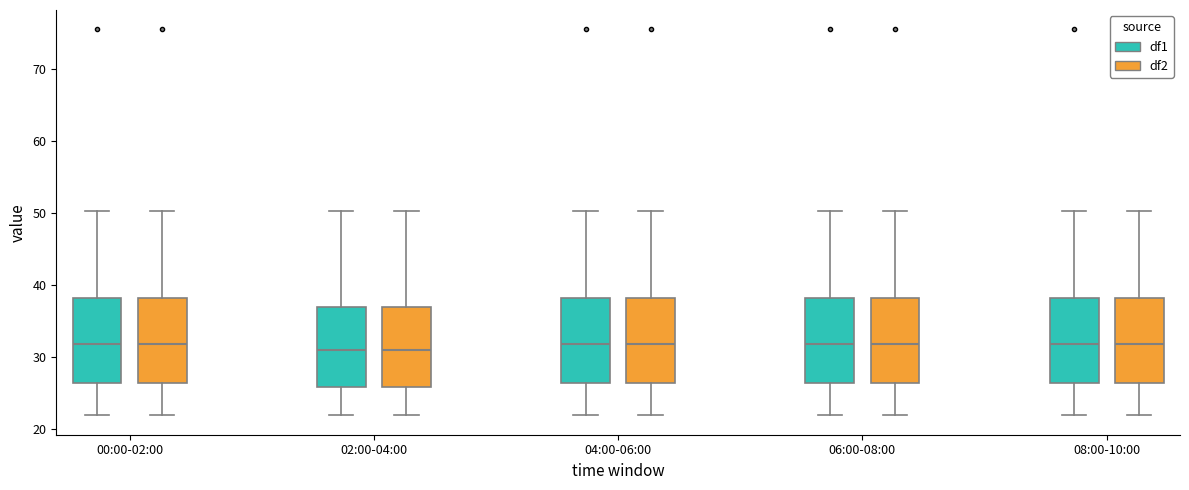

Reading left to right, read every box against the y-axis: the position of its median line, the range the box covers, and the ends of its whiskers. The values are not printed on the chart, so give them approximately, as read against the axis.

00:00-02:00 (df1): median 32, box 26 to 38, whiskers 22 to 50
00:00-02:00 (df2): median 32, box 26 to 38, whiskers 22 to 50
02:00-04:00 (df1): median 31, box 26 to 37, whiskers 22 to 50
02:00-04:00 (df2): median 31, box 26 to 37, whiskers 22 to 50
04:00-06:00 (df1): median 32, box 26 to 38, whiskers 22 to 50
04:00-06:00 (df2): median 32, box 26 to 38, whiskers 22 to 50
06:00-08:00 (df1): median 32, box 26 to 38, whiskers 22 to 50
06:00-08:00 (df2): median 32, box 26 to 38, whiskers 22 to 50
08:00-10:00 (df1): median 32, box 26 to 38, whiskers 22 to 50
08:00-10:00 (df2): median 32, box 26 to 38, whiskers 22 to 50